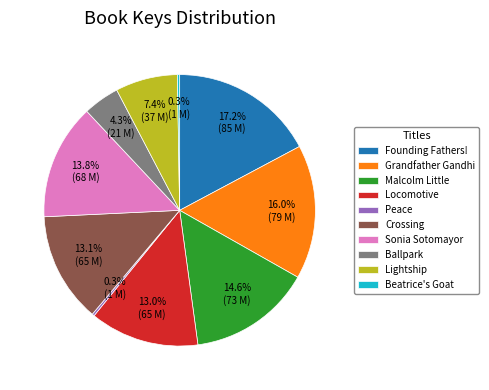

Is Grandfather Gandhi the majority of the pie?

No